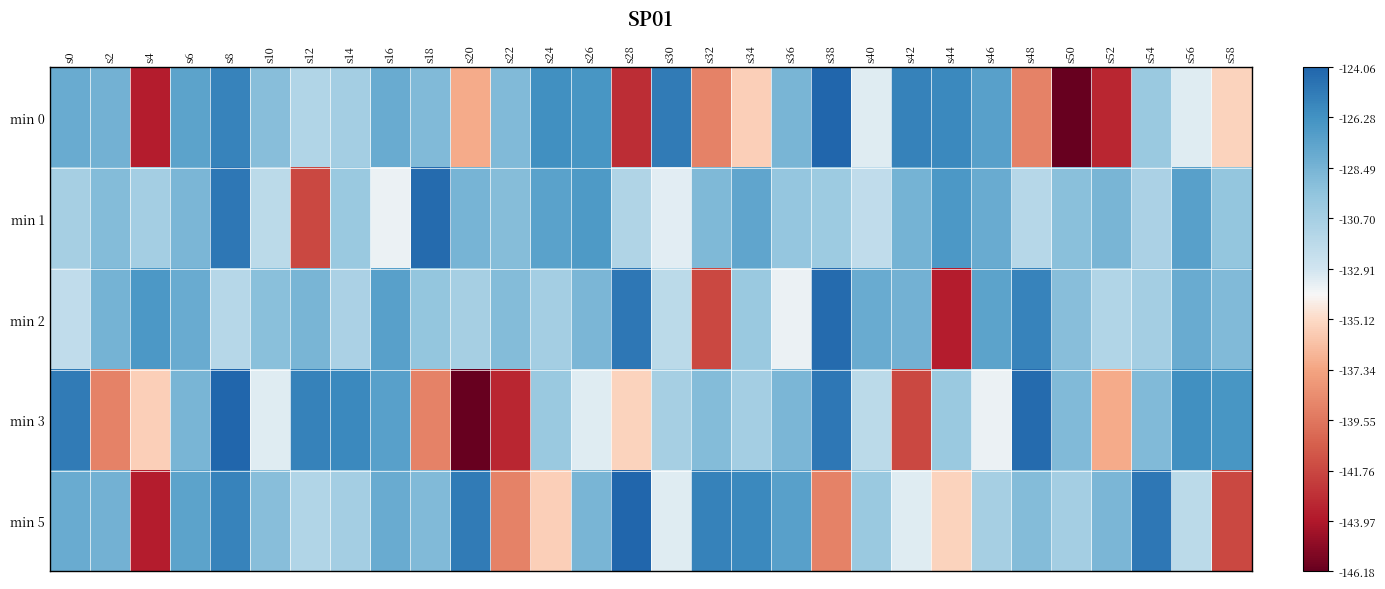

What is the spread (max minus min) of values at s44?

1.6